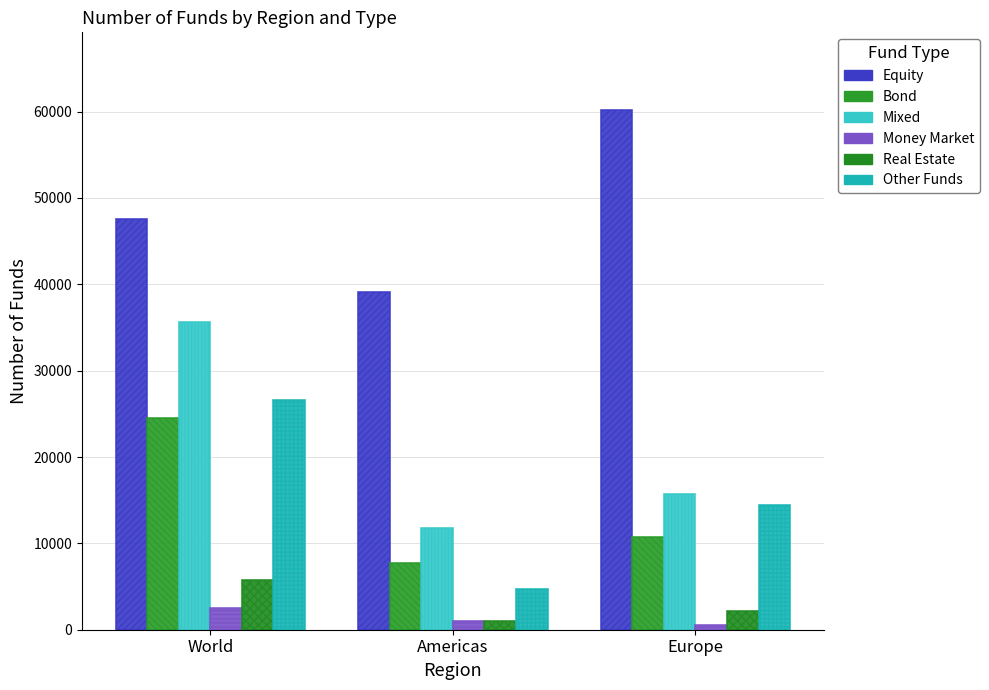

What are all the series names shown in the legend?

Equity, Bond, Mixed, Money Market, Real Estate, Other Funds